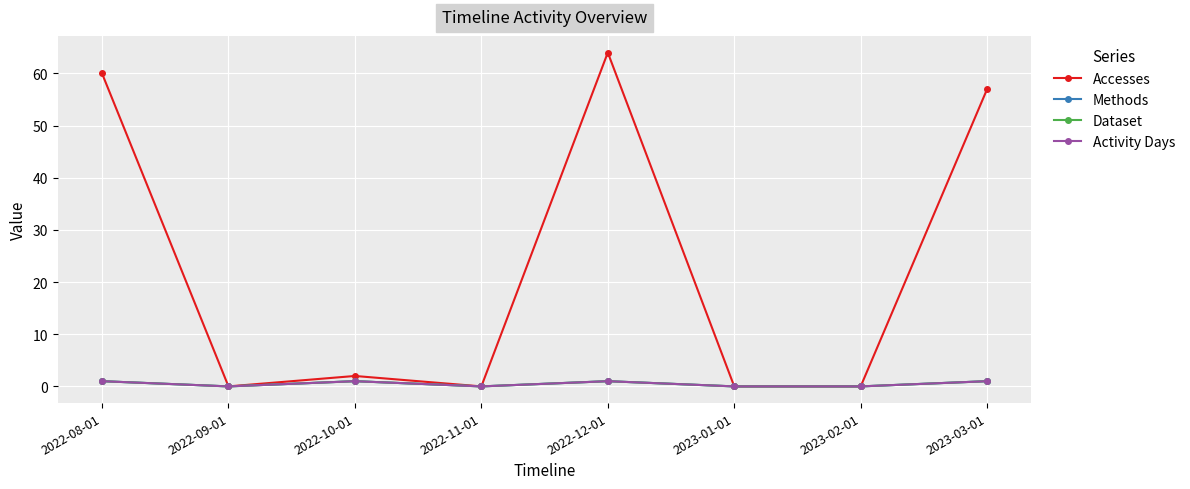

Which series changed the most between 2022-09-01 and 2023-02-01?

Accesses